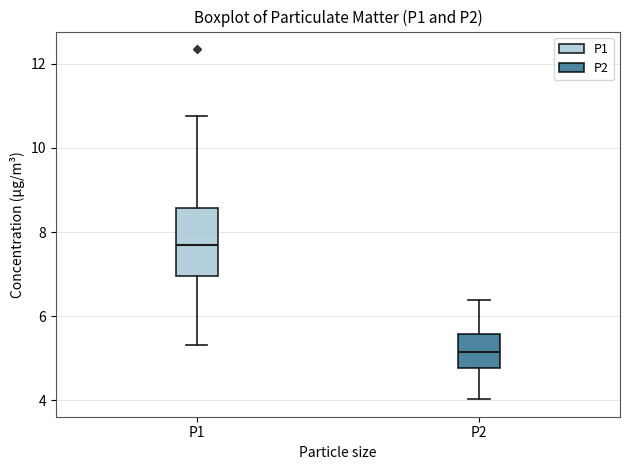

Reading left to right, read every box against the y-axis: the position of its median line, the range the box covers, and the ends of its whiskers. The values are not printed on the chart, so give them approximately, as read against the axis.

P1: median 7.6, box 7.0 to 8.6, whiskers 5.4 to 10.8
P2: median 5.2, box 4.8 to 5.6, whiskers 4.0 to 6.4